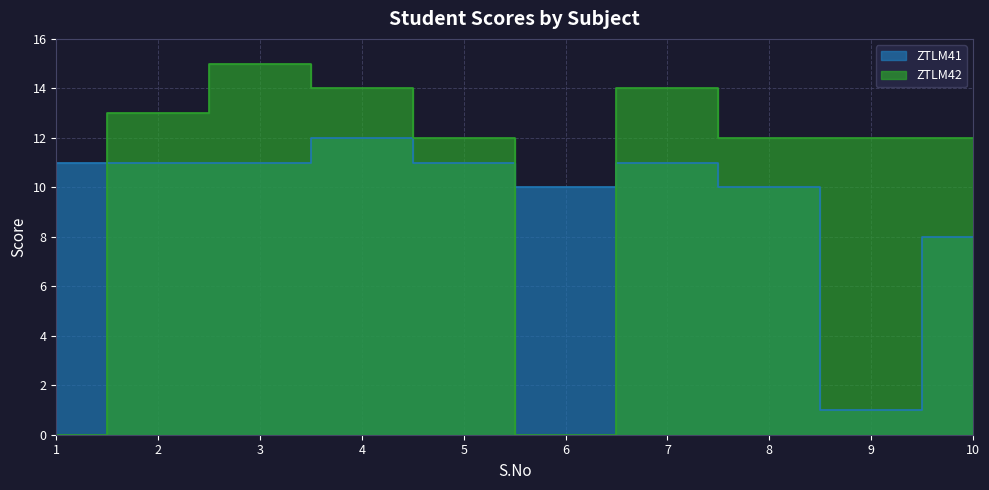

Reading left to right, what are all the values shown in this chart?

ZTLM41: 1=11	2=11	3=11	4=12	5=11	6=10	7=11	8=10	9=1	10=8
ZTLM42: 1=0	2=13	3=15	4=14	5=12	6=0	7=14	8=12	9=12	10=12